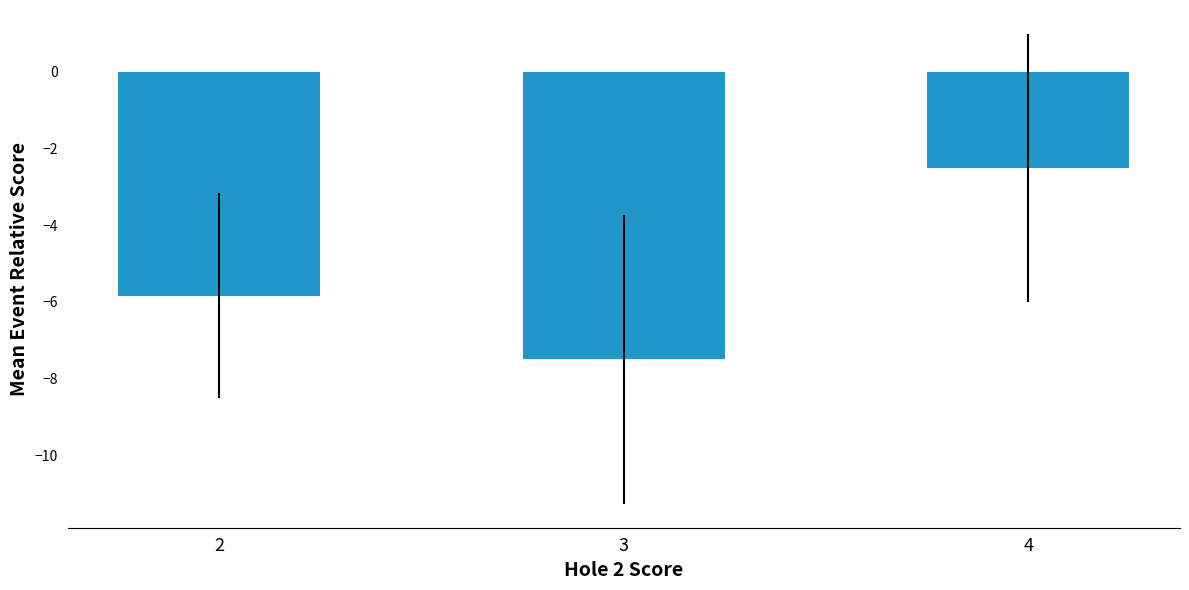

Which label corresponds to the smallest value in the chart?

3